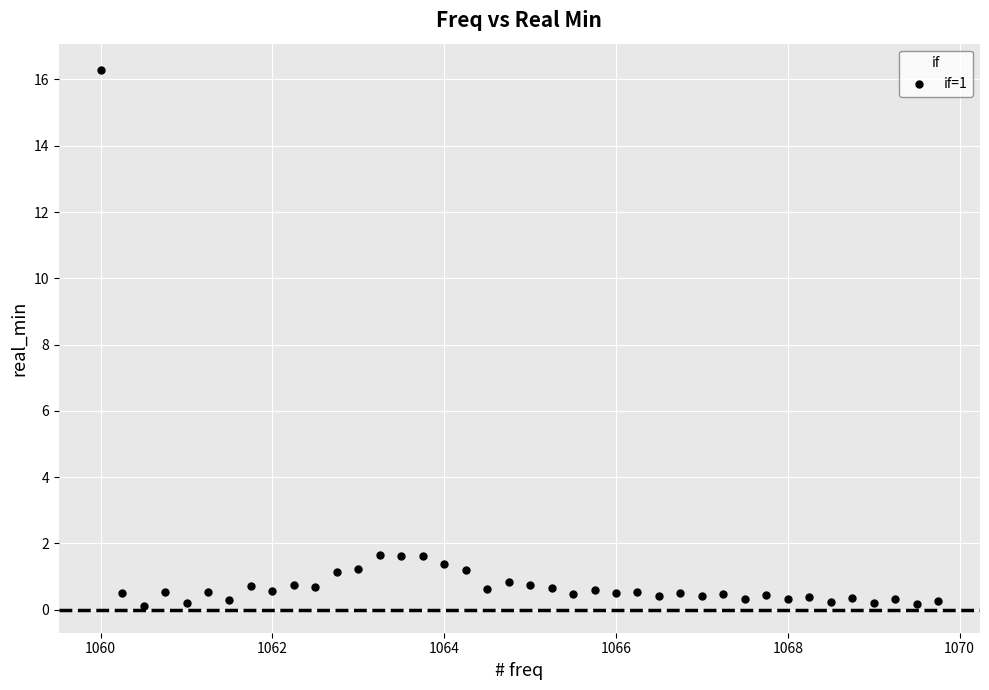

What is the range of X values (max minus min)?

9.8